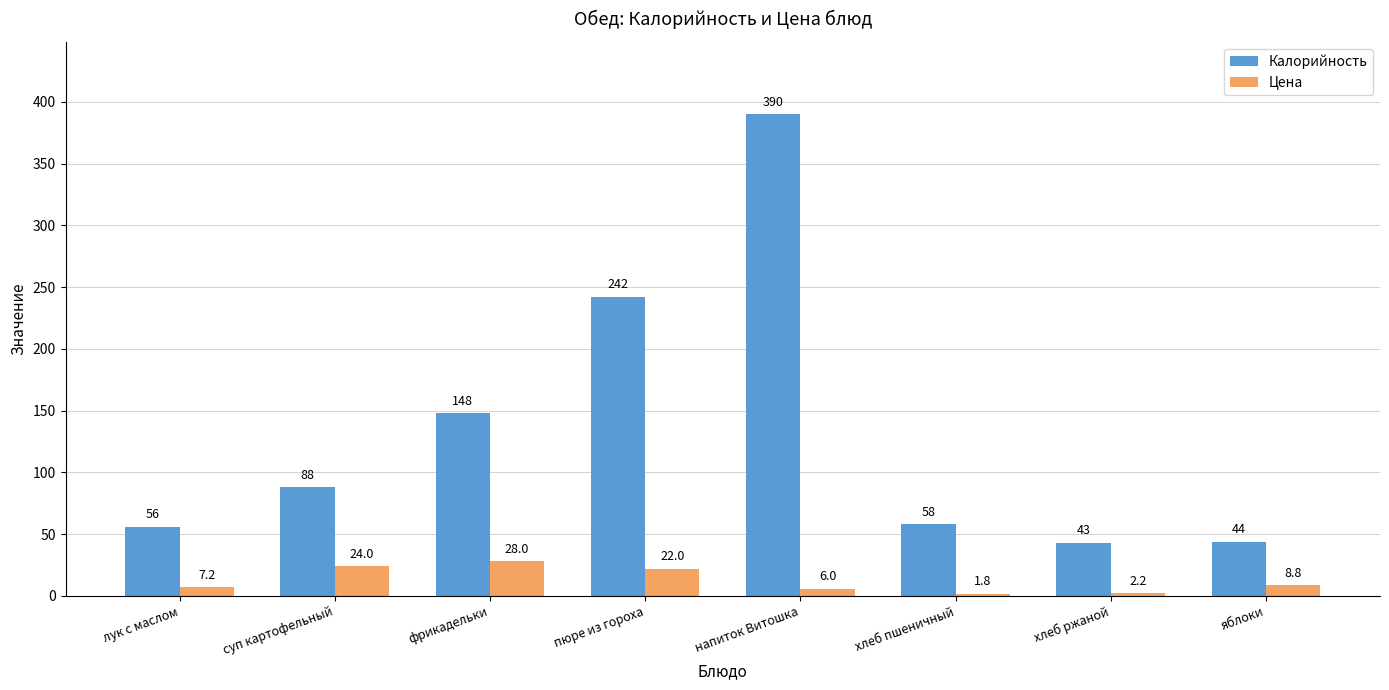

Reading left to right, extract all data points from this chart.

Калорийность: лук с маслом=56.0	суп картофельный=88.0	фрикадельки=148.0	пюре из гороха=242.0	напиток Витошка=390.0	хлеб пшеничный=58.0	хлеб ржаной=43.0	яблоки=44.0
Цена: лук с маслом=7.2	суп картофельный=24.0	фрикадельки=28.0	пюре из гороха=22.0	напиток Витошка=6.0	хлеб пшеничный=1.8	хлеб ржаной=2.2	яблоки=8.8